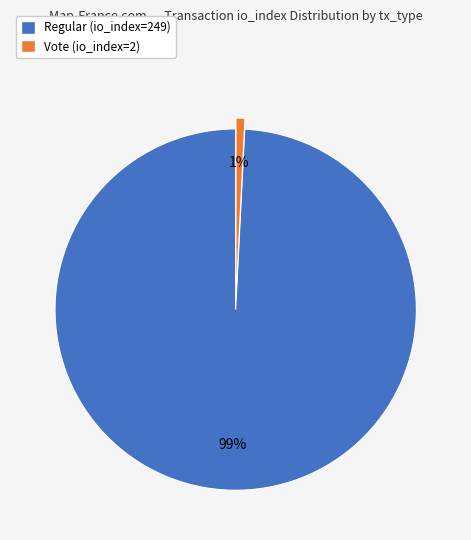

To the nearest percent, what portion does Regular (io_index=249) represent?

99%